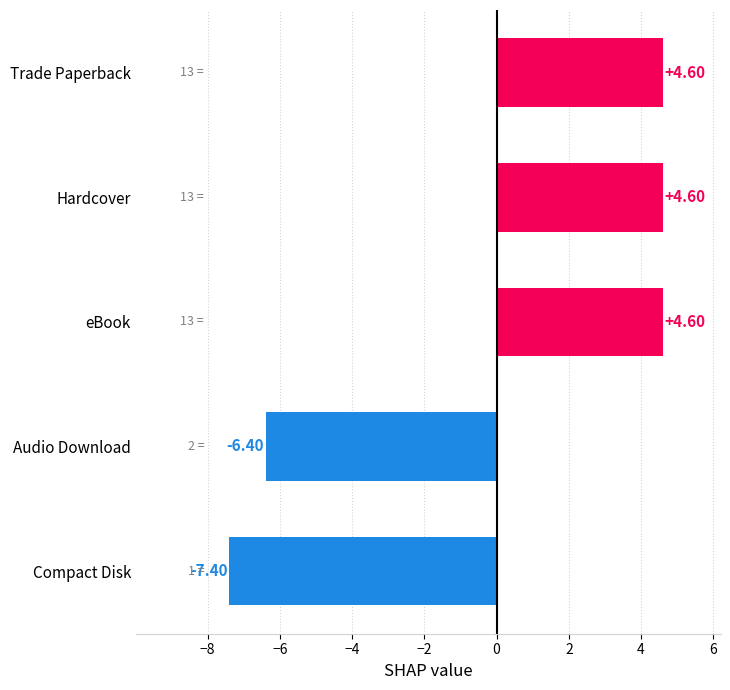

What is the difference between the second highest and second lowest values?

11.0